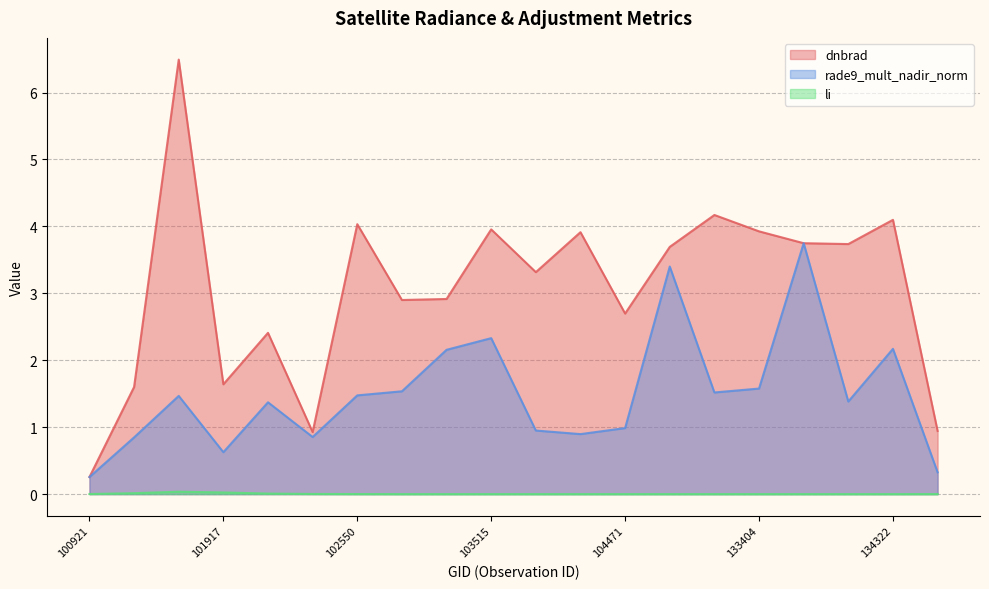

How many interior local valleys does the li series have?

2